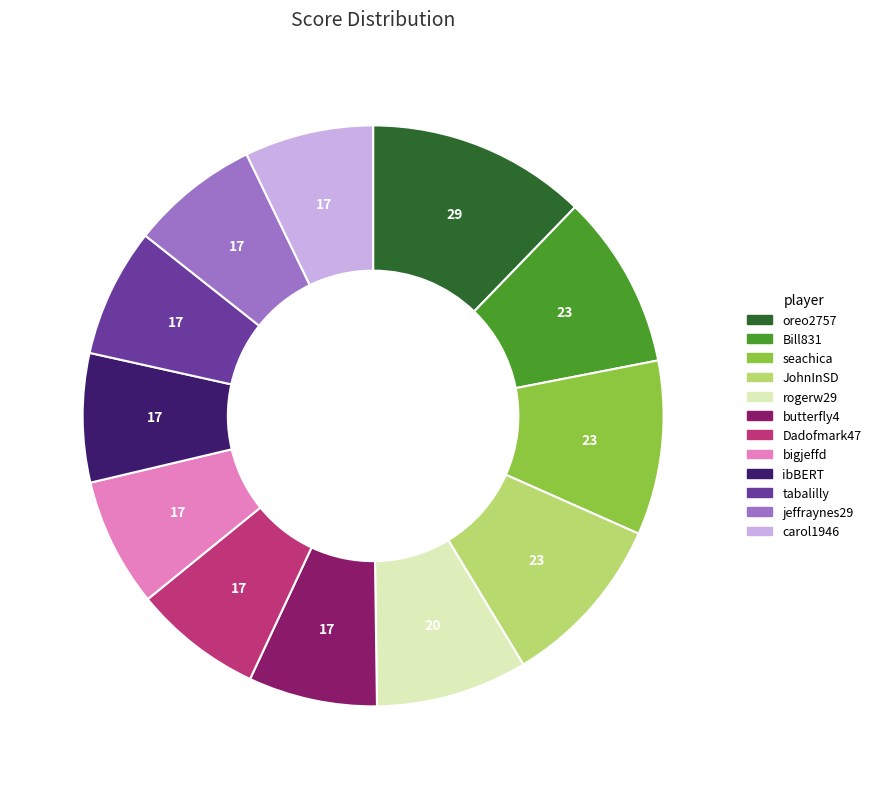

Which category has the biggest portion of the pie?

oreo2757